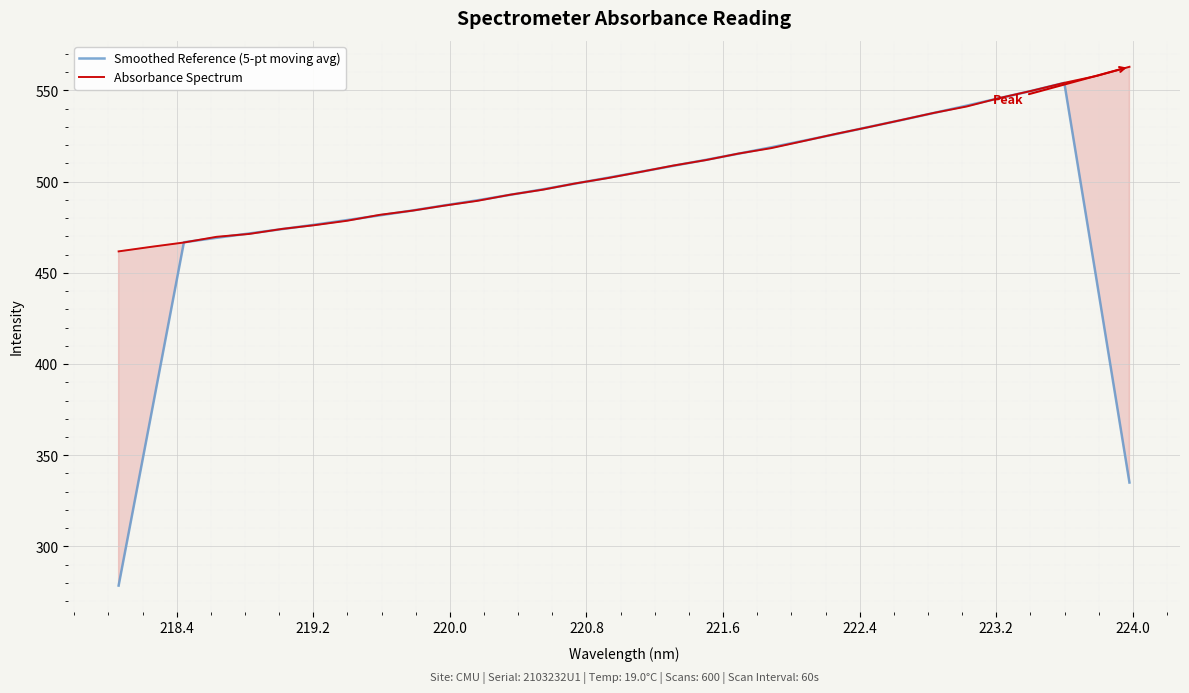

Which series has the largest range (max minus min)?

Smoothed Reference (5-pt moving avg)